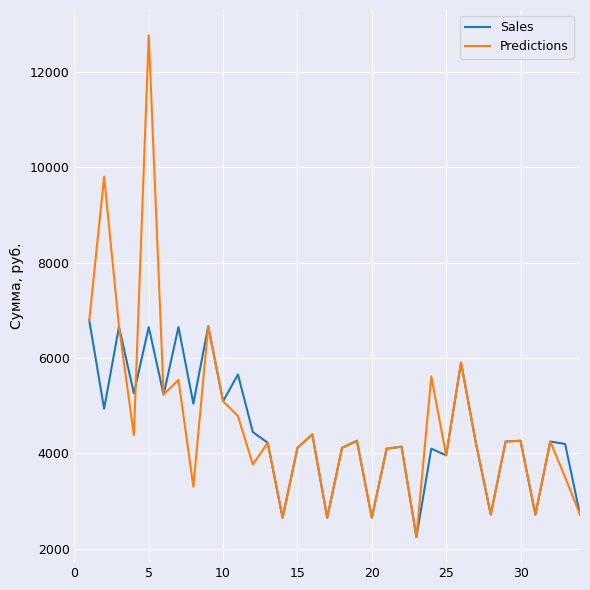

Which series has the largest range (max minus min)?

Predictions